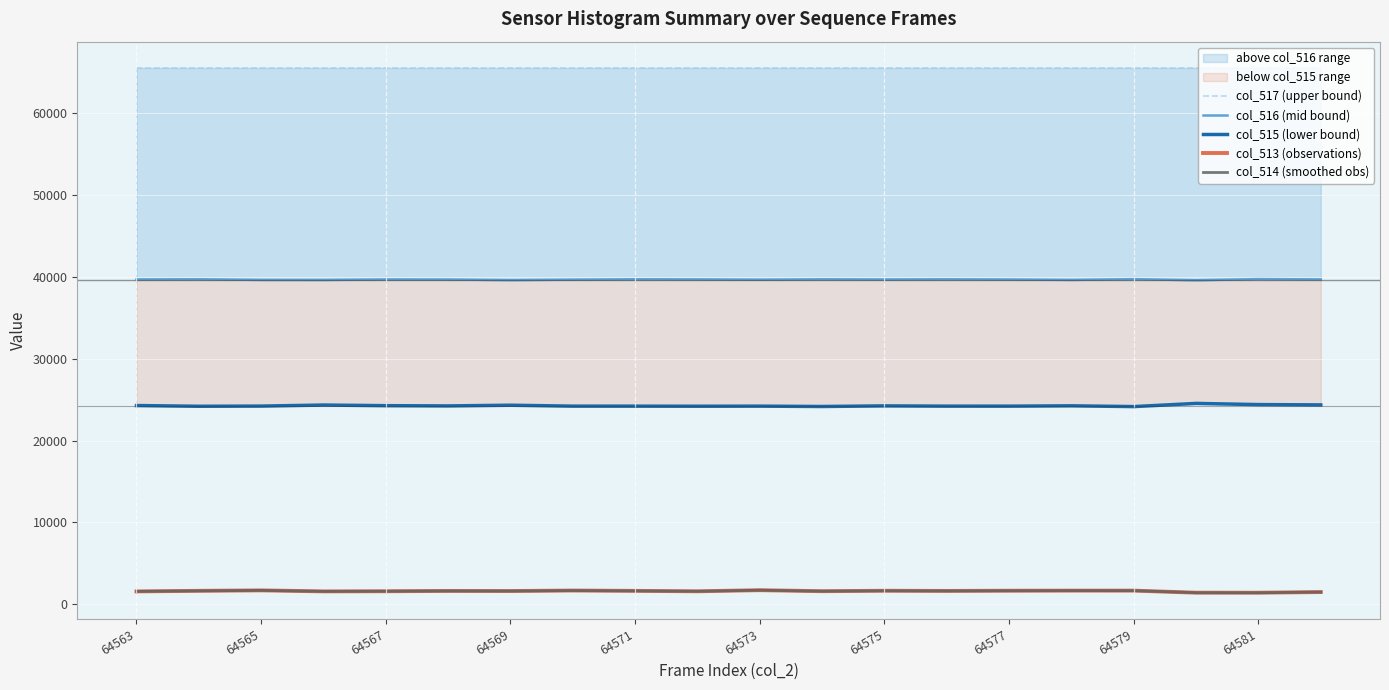

How many interior local peaks does the col_516 (mid bound) series have?

7